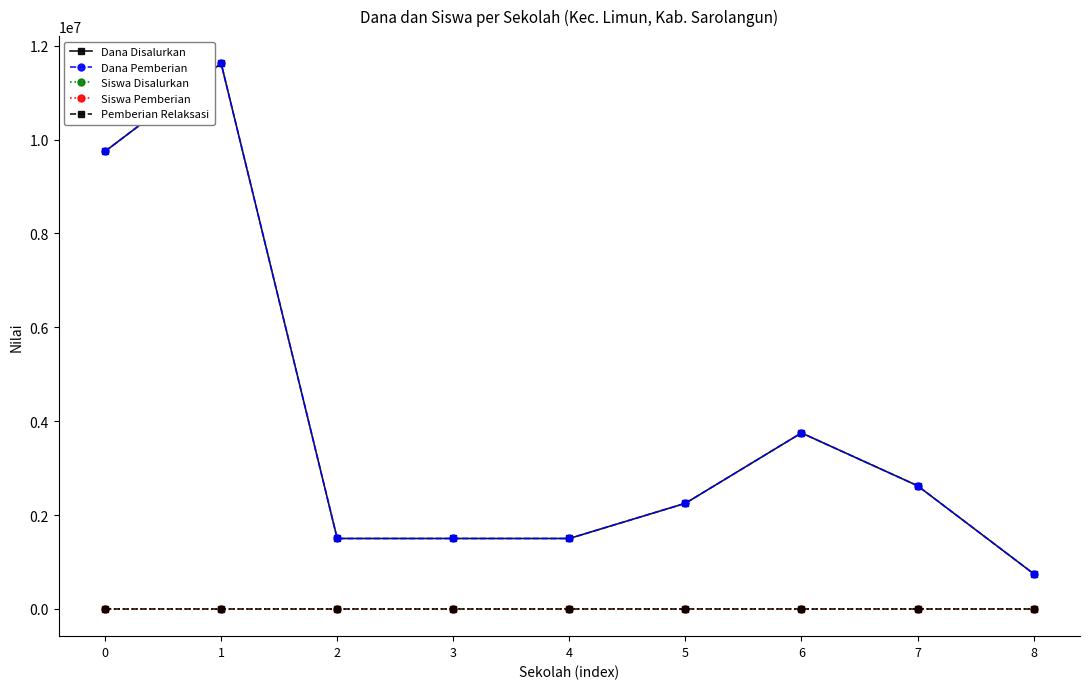

What is the value of the Dana Disalurkan point at the 4th from the left?

1500000